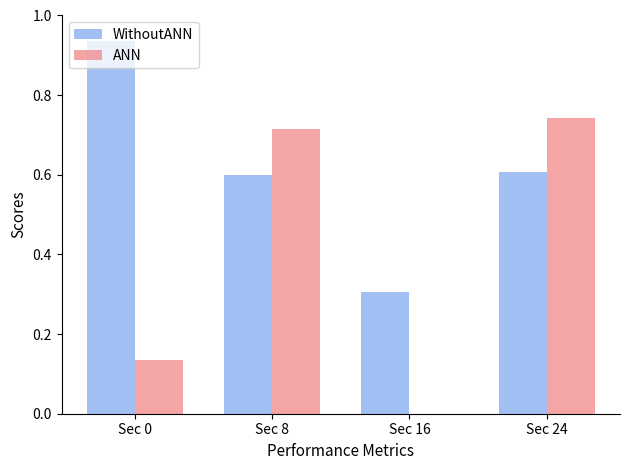

What is the total value across all series at Sec 24?

1.3